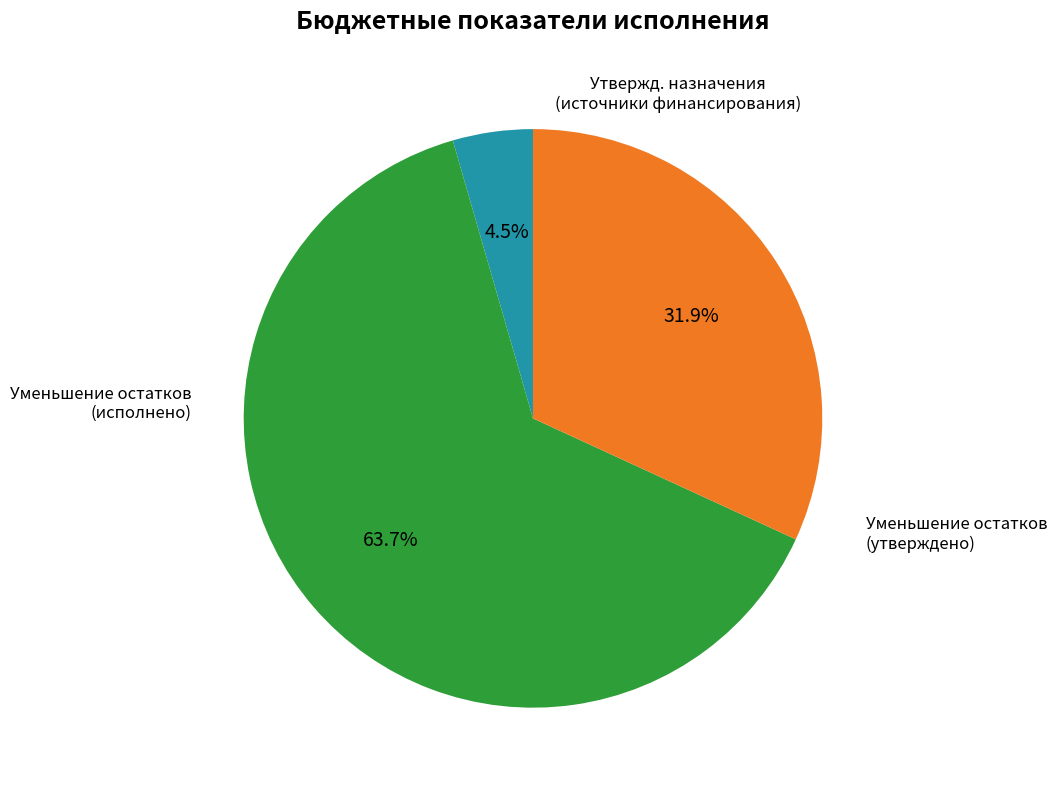

Is there any slice that represents more than half of the pie?

Yes